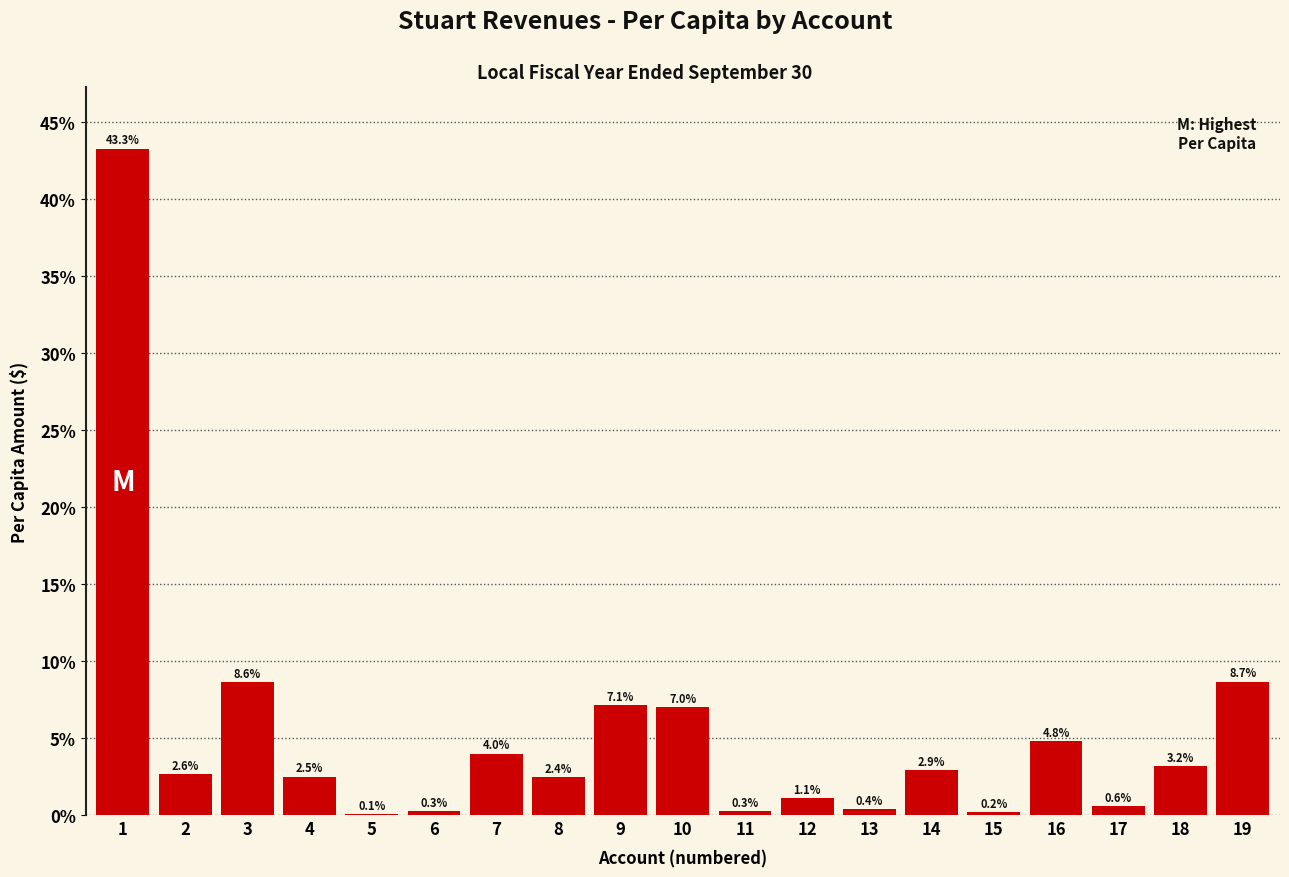

Reading left to right, extract all data points from this chart.

1=43.3	2=2.6	3=8.6	4=2.5	5=0.1	6=0.3	7=4.0	8=2.4	9=7.1	10=7.0	11=0.3	12=1.1	13=0.4	14=2.9	15=0.2	16=4.8	17=0.6	18=3.2	19=8.7